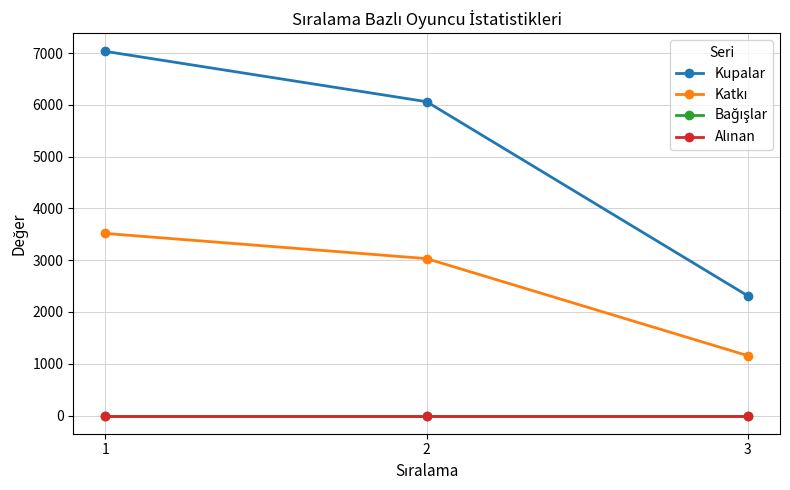

Does the chart have visible grid lines?

Yes